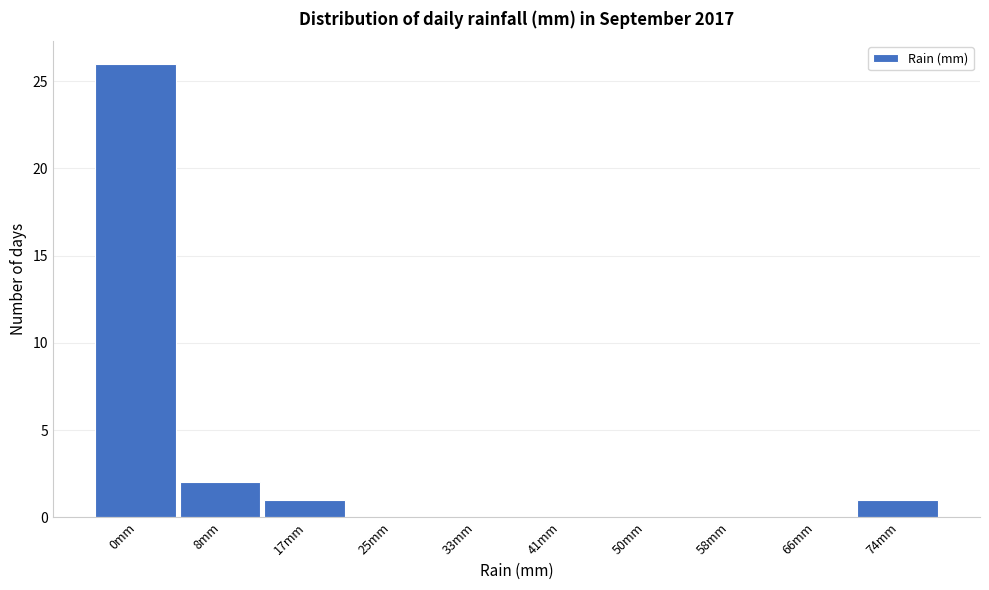

Reading left to right, list all the values displayed in this chart.

0mm=26	8mm=2	17mm=1	25mm=0	33mm=0	41mm=0	50mm=0	58mm=0	66mm=0	74mm=1